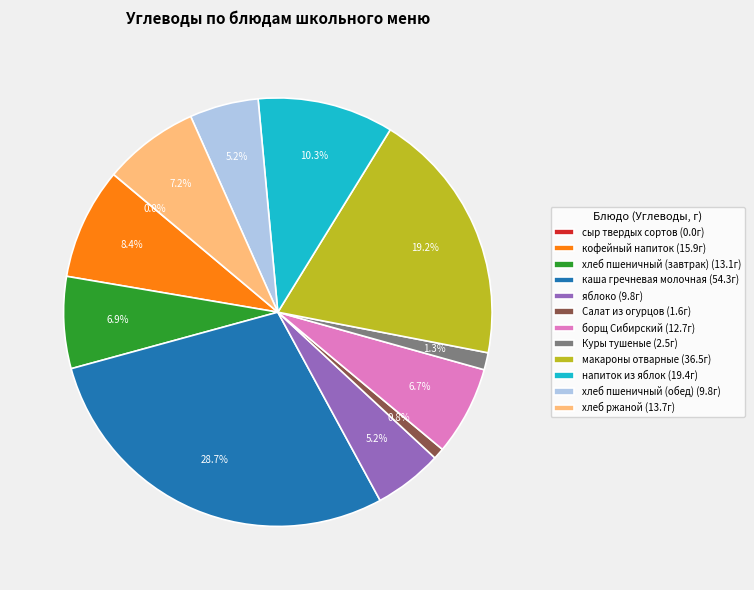

To the nearest percent, what is the difference between the largest and smallest slice percentages?

29%